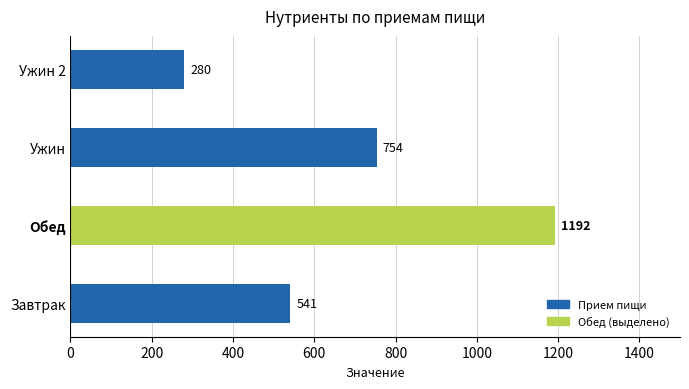

What is the difference between the second highest and second lowest values?

213.0